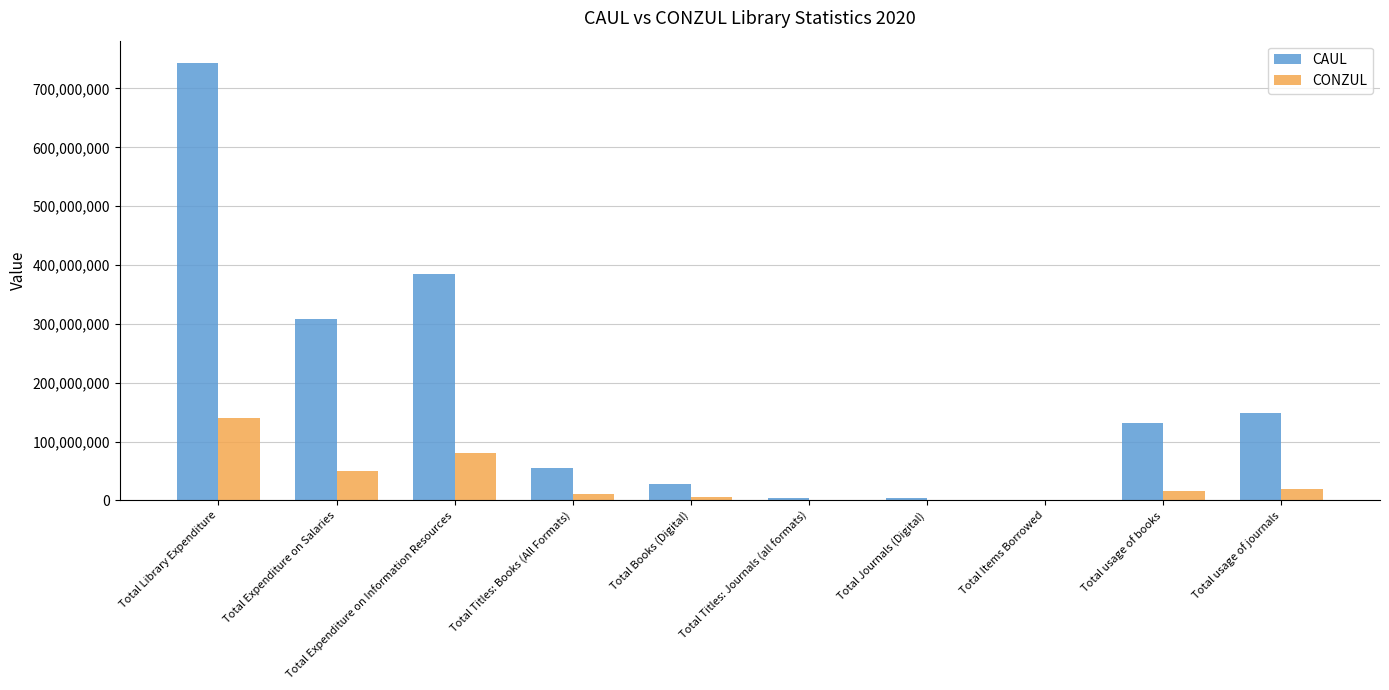

Are the bars grouped side by side (vs. stacked)?

Yes